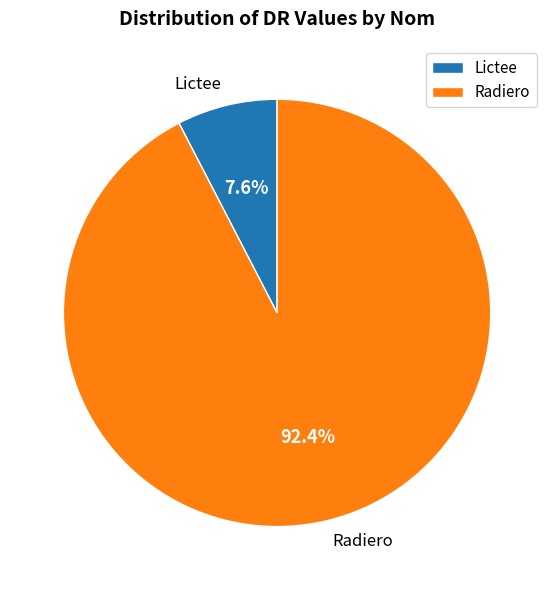

Which category has the biggest portion of the pie?

Radiero